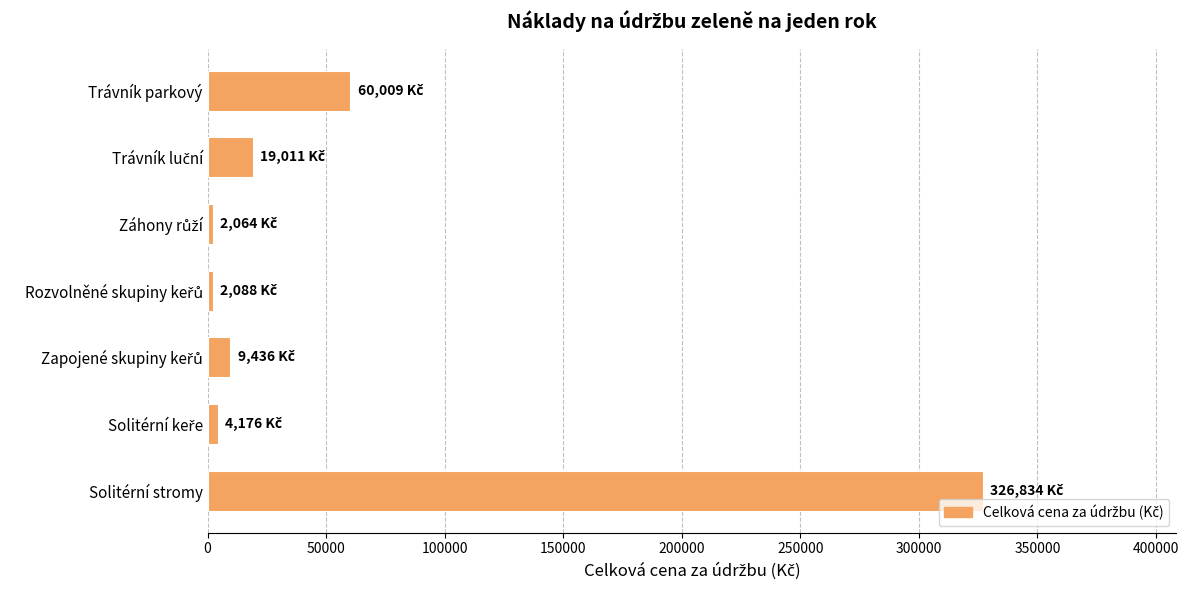

What is the smallest value displayed?

2063.6